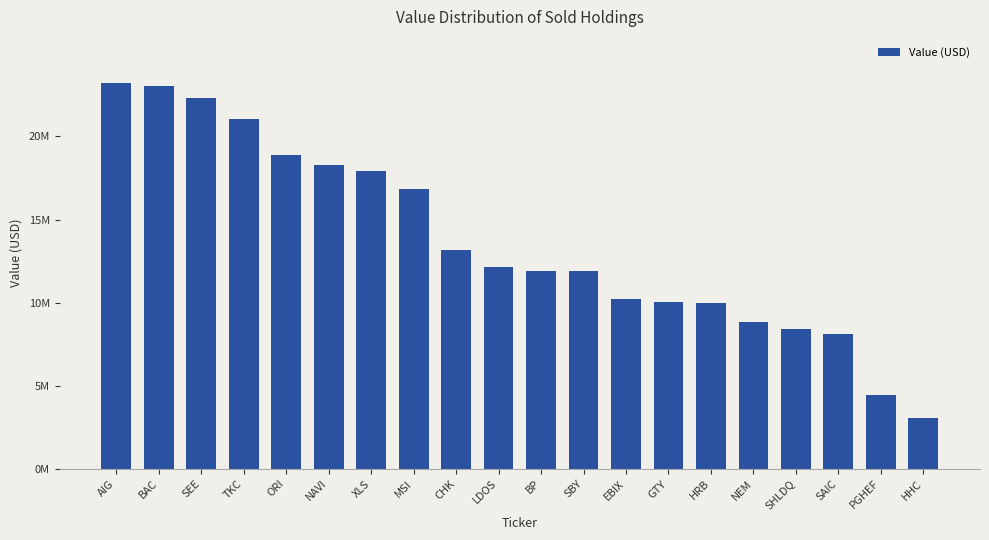

What is the difference between the values at SHLDQ and LDOS?

3720000